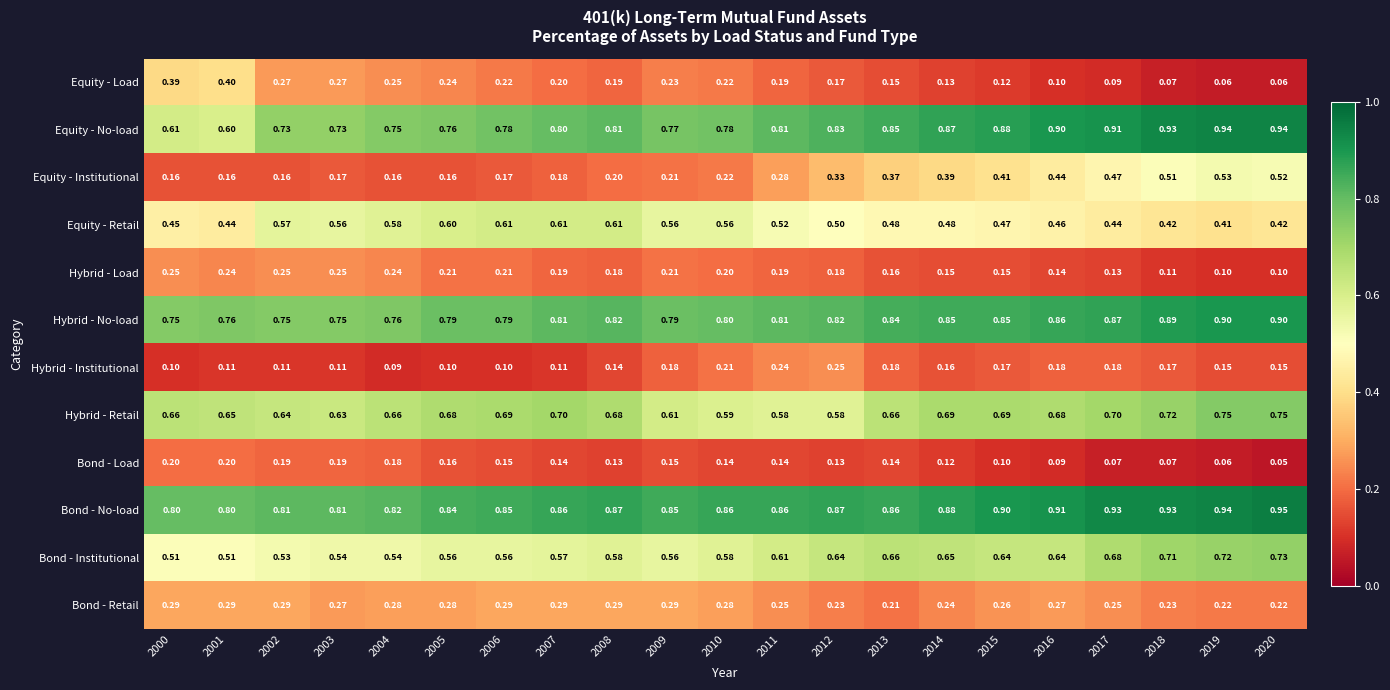

How many data points does each series have?

21